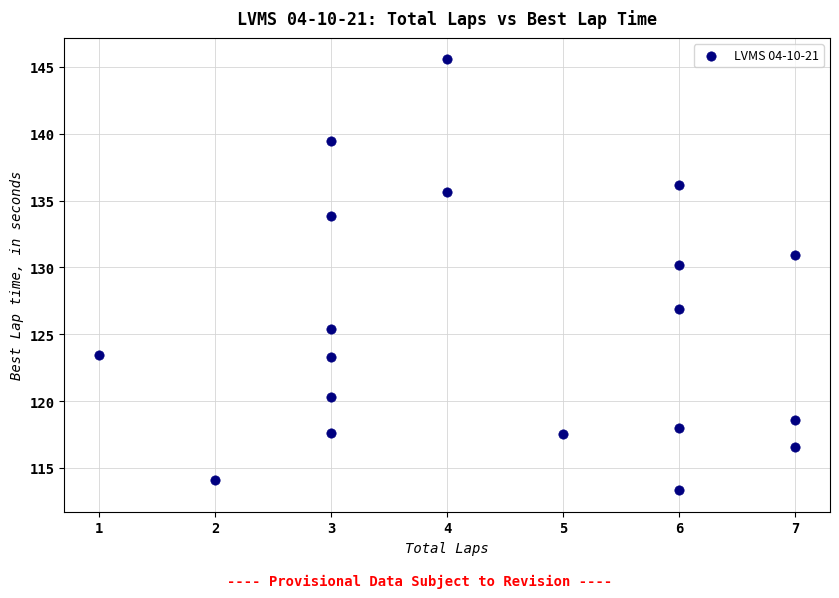

What is the range of Y values (max minus min)?

32.2